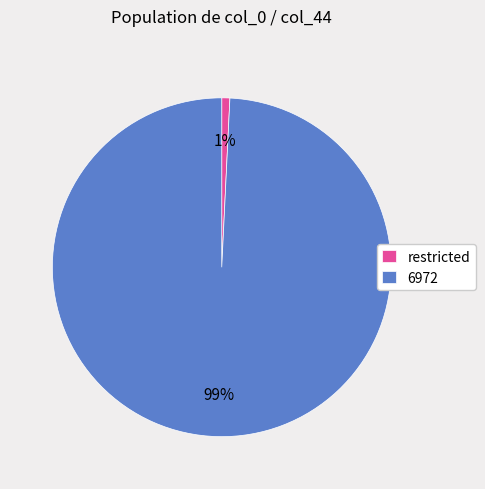

True or false: restricted accounts for 1% of the total.

True